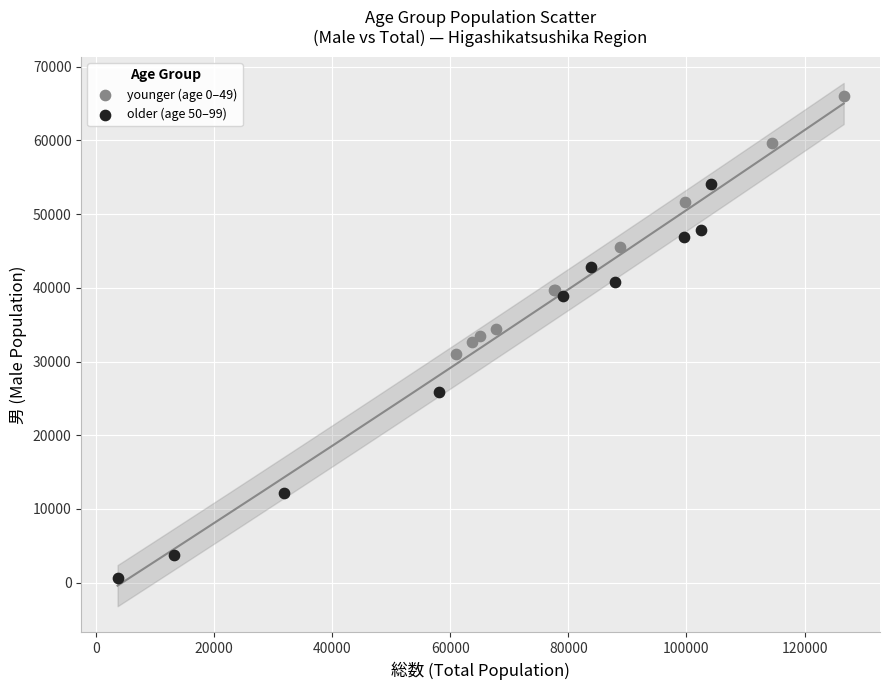

Which series contains the highest Y value?

younger (age 0–49)